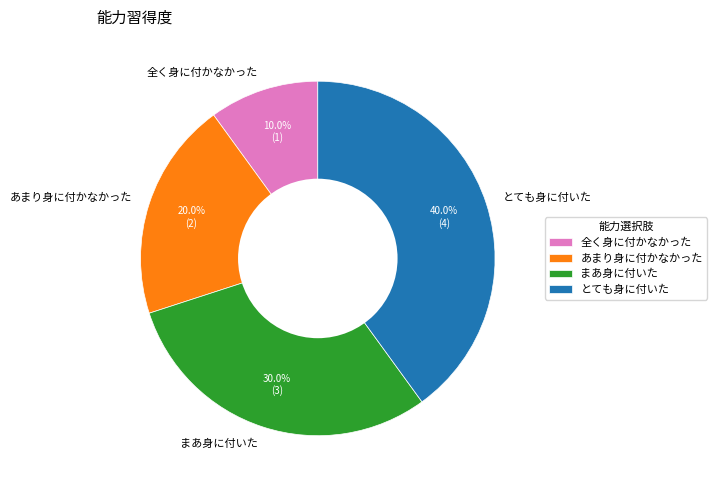

To the nearest percent, what percentage of the pie is まあ身に付いた?

30%